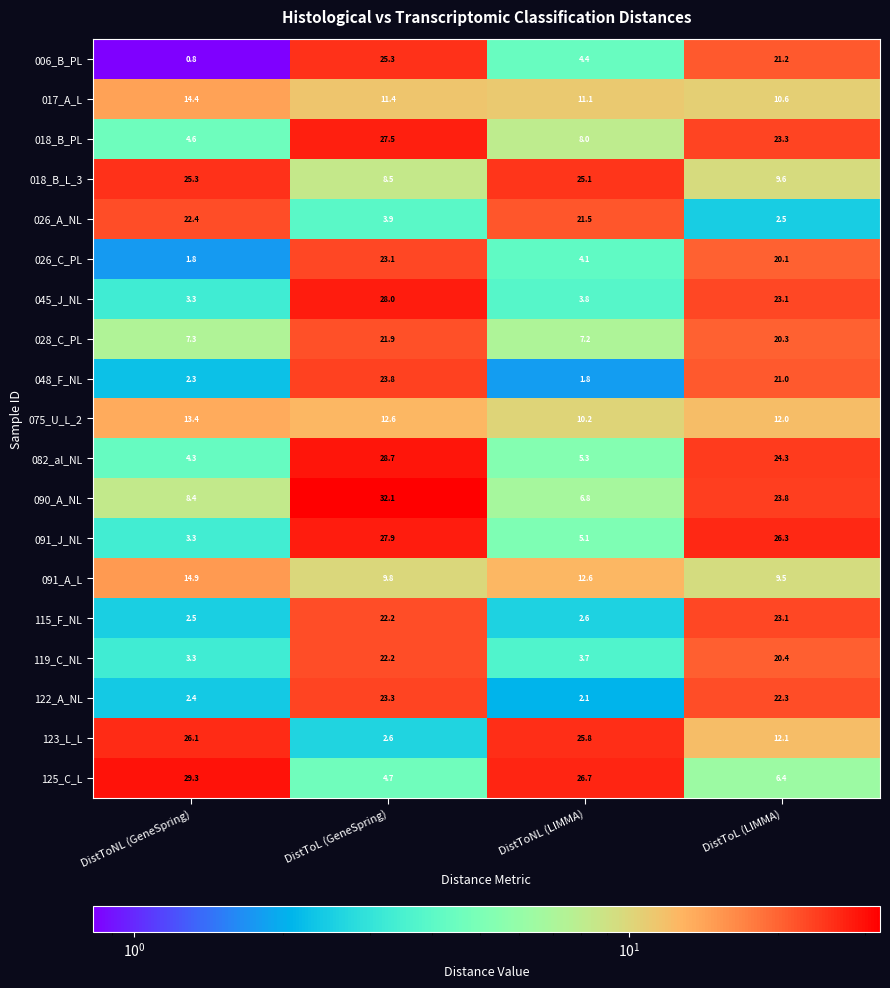

What is the minimum value shown in the chart?

0.8